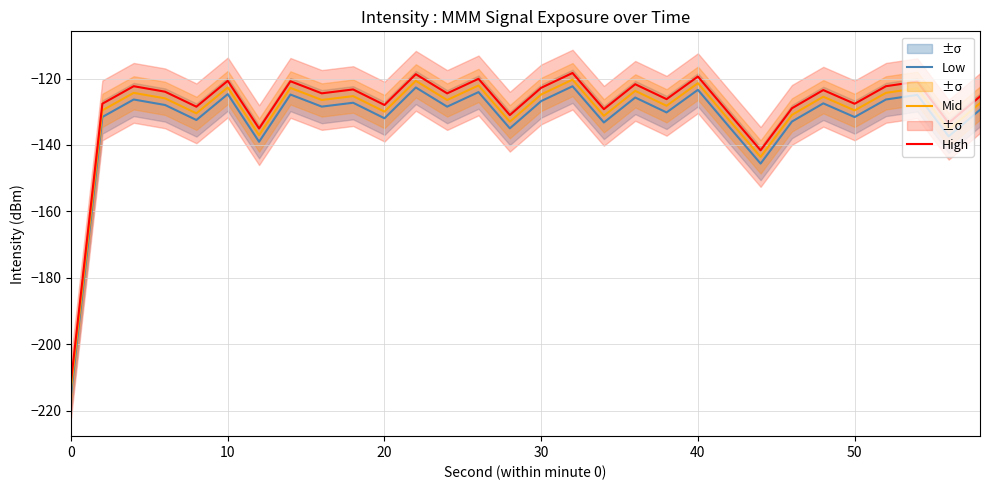

List the series in order of their peak value, lowest first.

Low, Mid, High